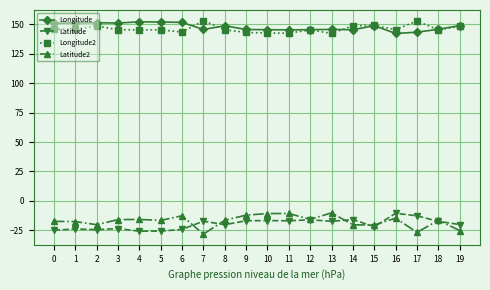

True or false: Latitude has more than 2 points higher than both neighbors.

True